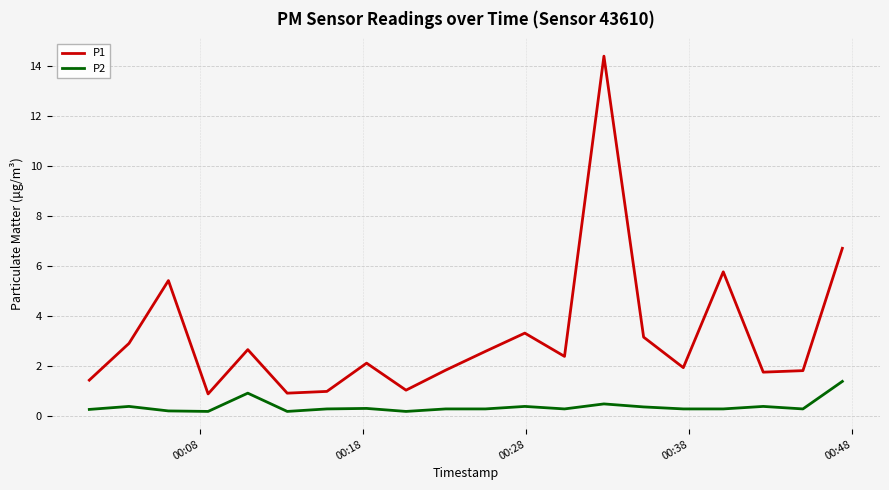

Which series has the largest range (max minus min)?

P1